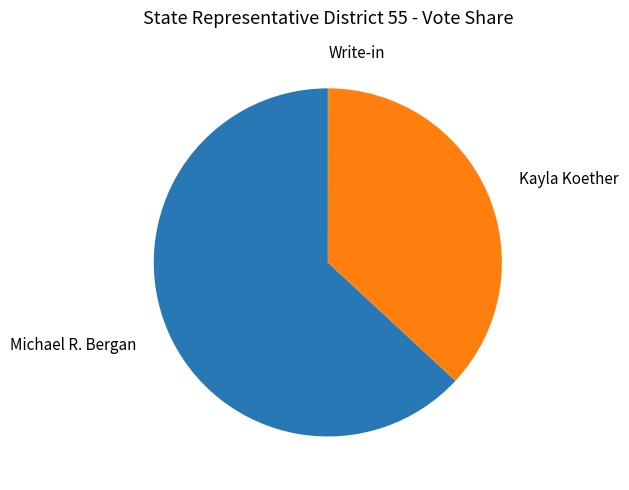

Is there any slice that represents more than half of the pie?

Yes